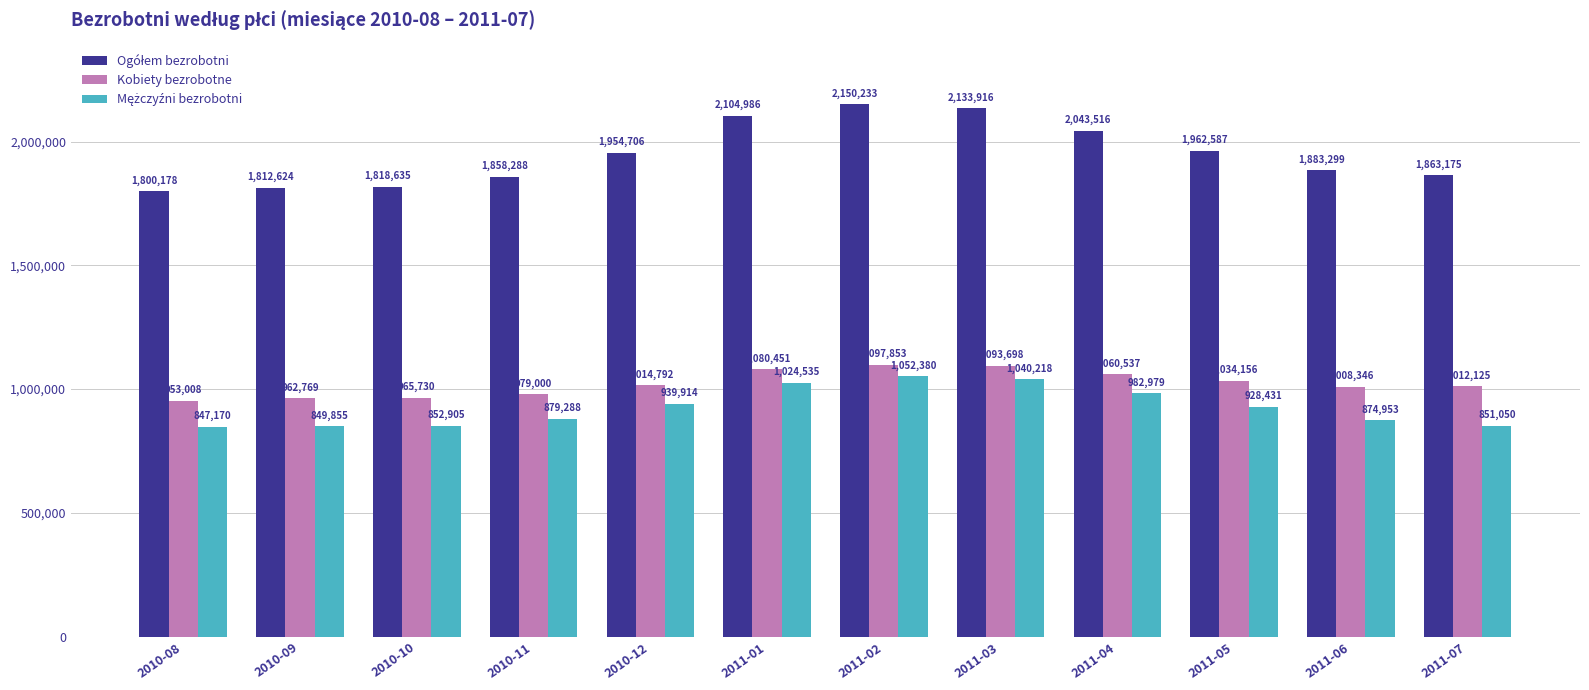

How many groups of bars are there?

12